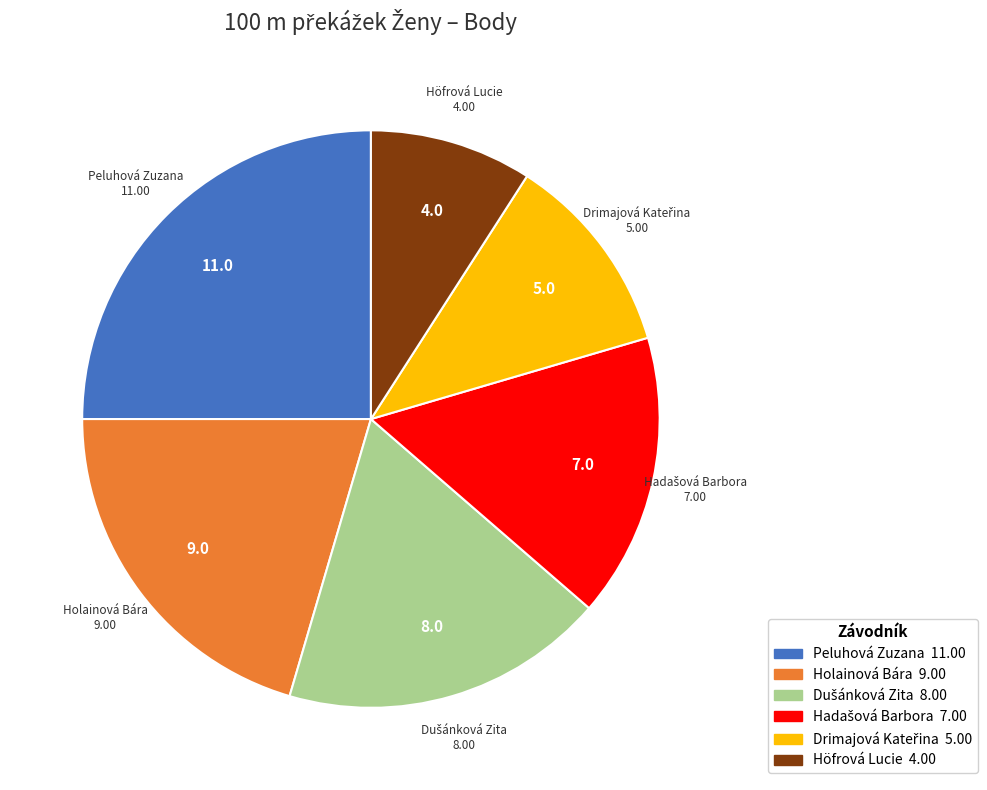

Is the sum of Holainová Bára and Peluhová Zuzana greater than half?

No